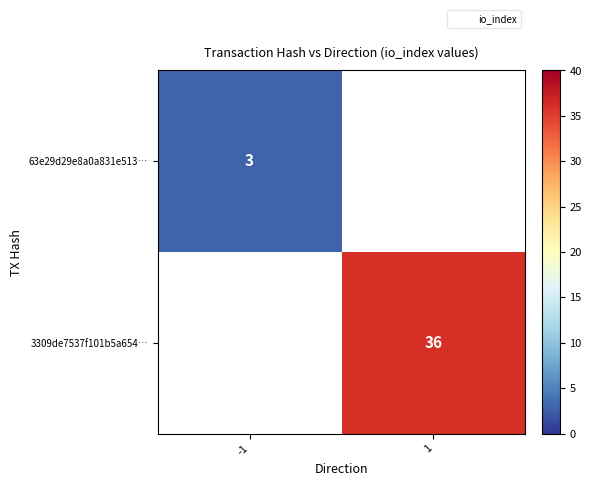

True or false: 3309de7537f101b5a654… has a value of 36 at 1.

True